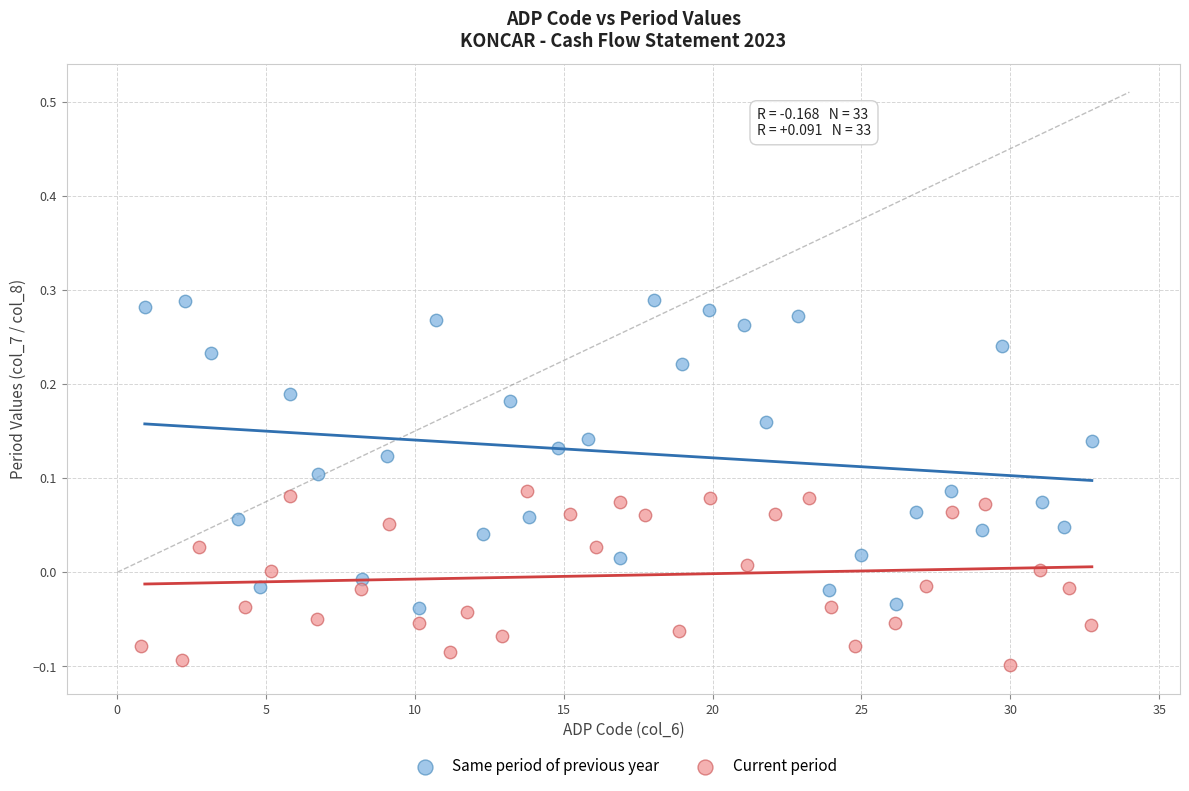

Which series reaches the minimum Y coordinate?

Current period